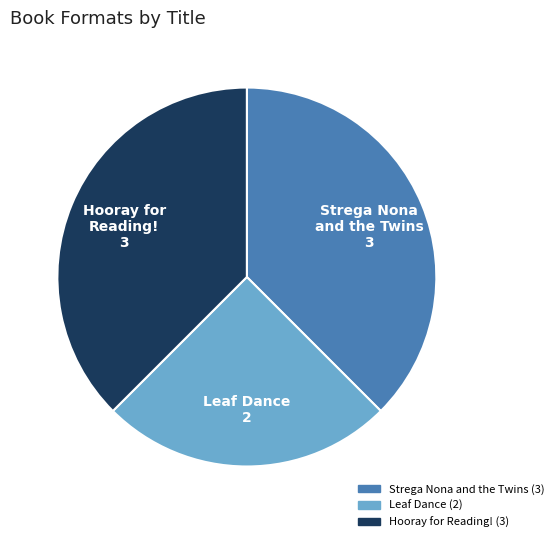

Is Leaf Dance (2) the majority of the pie?

No